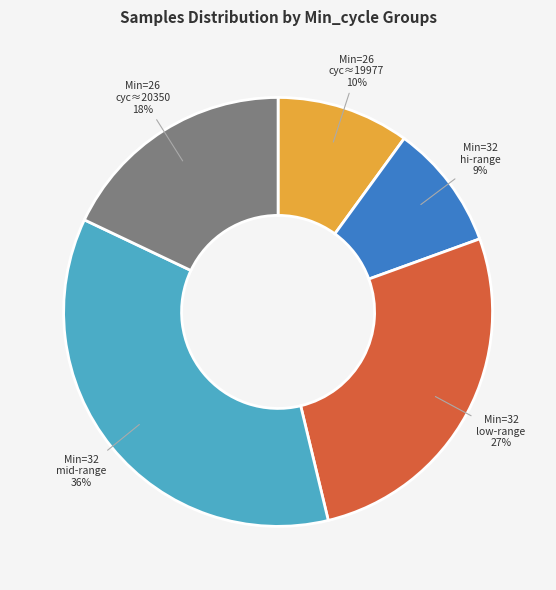

What is the ratio of the value at Min=26 cyc≈19977 to the value at Min=26 cyc≈20350?

0.6